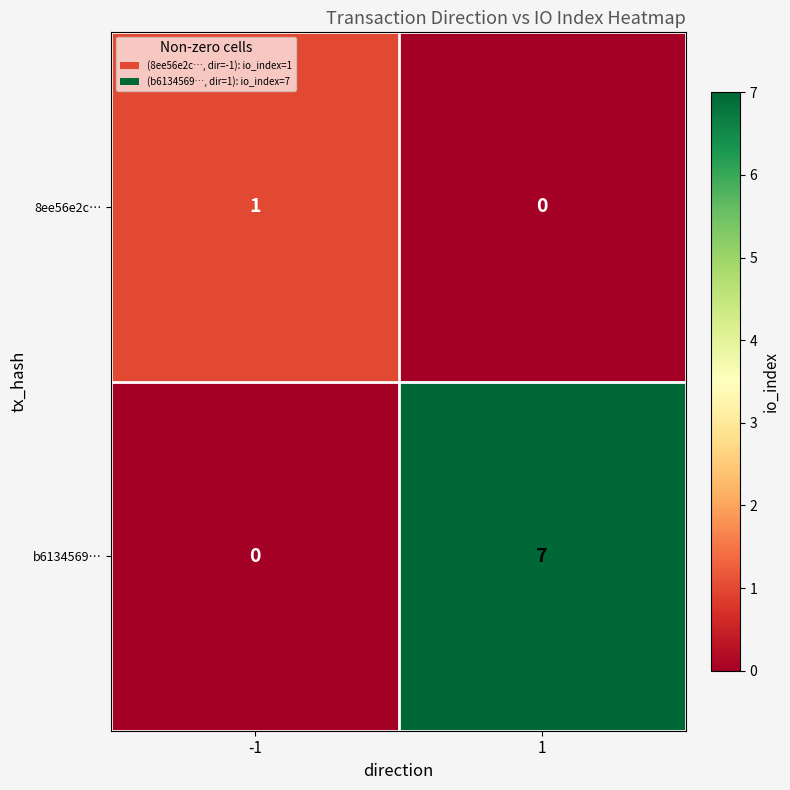

Reading left to right, list all the values displayed in this chart.

8ee56e2c…: -1=1	1=0
b6134569…: -1=0	1=7